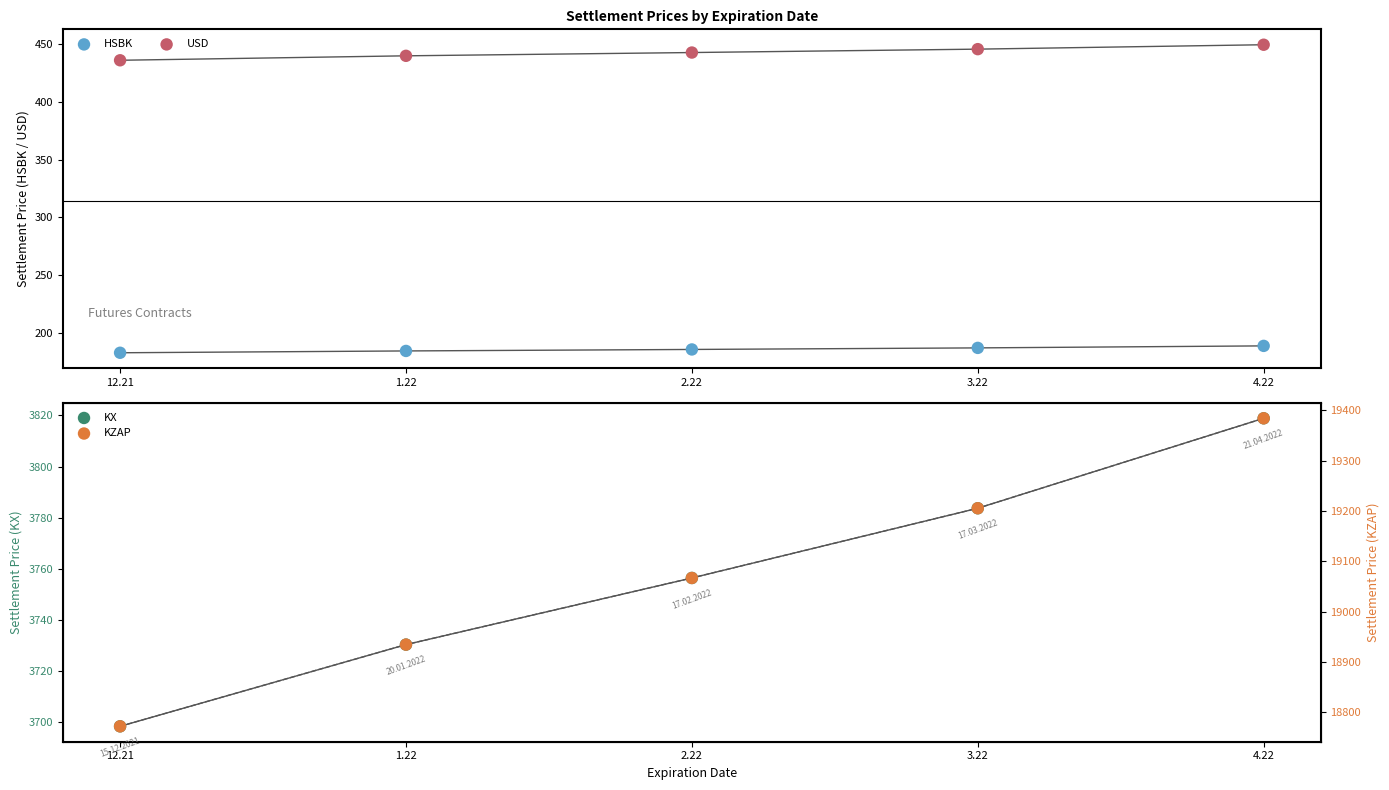

Which series has the largest total across all categories?

KZAP